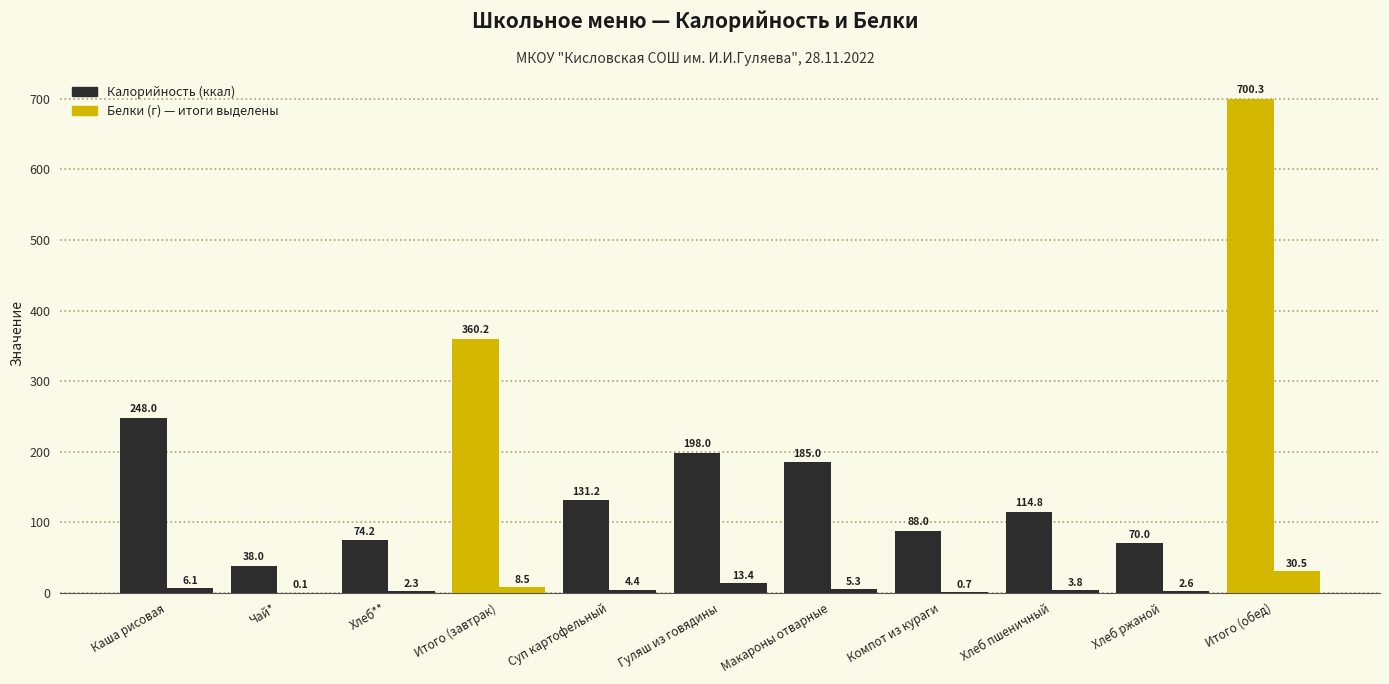

Are the bars horizontal?

No